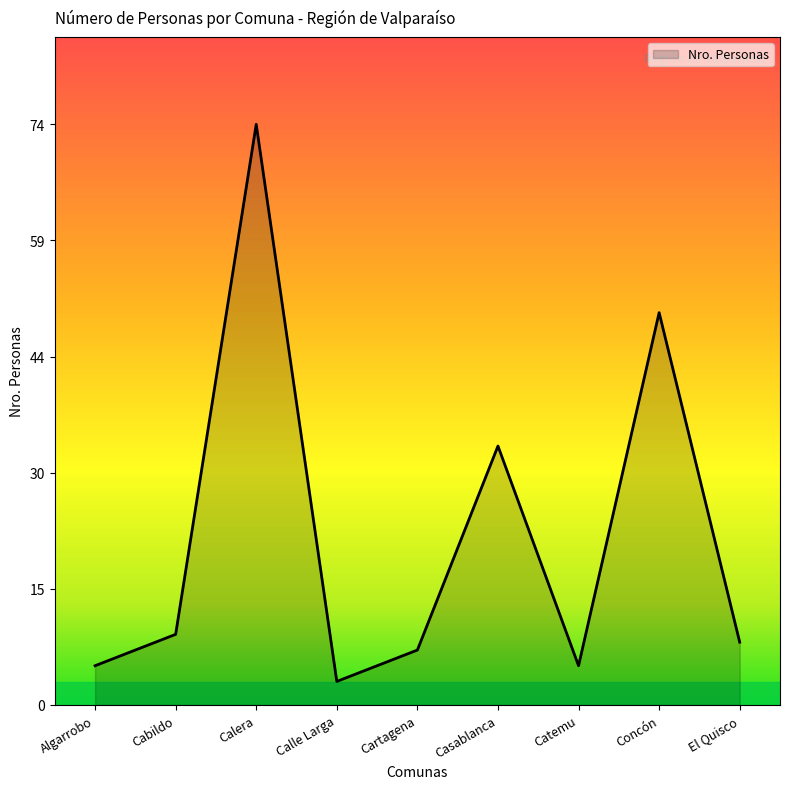

What is the change in value from Calera to Catemu?

-69